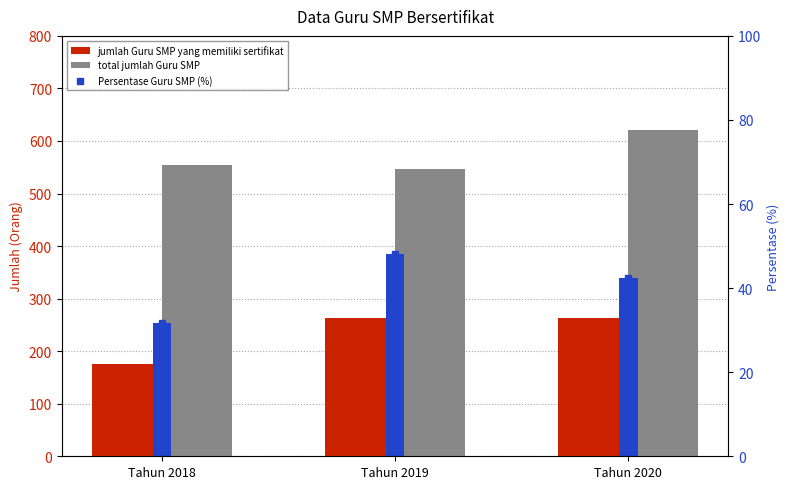

Is the value of jumlah Guru SMP yang memiliki sertifikat at Tahun 2020 greater than the value of total jumlah Guru SMP at Tahun 2020?

No